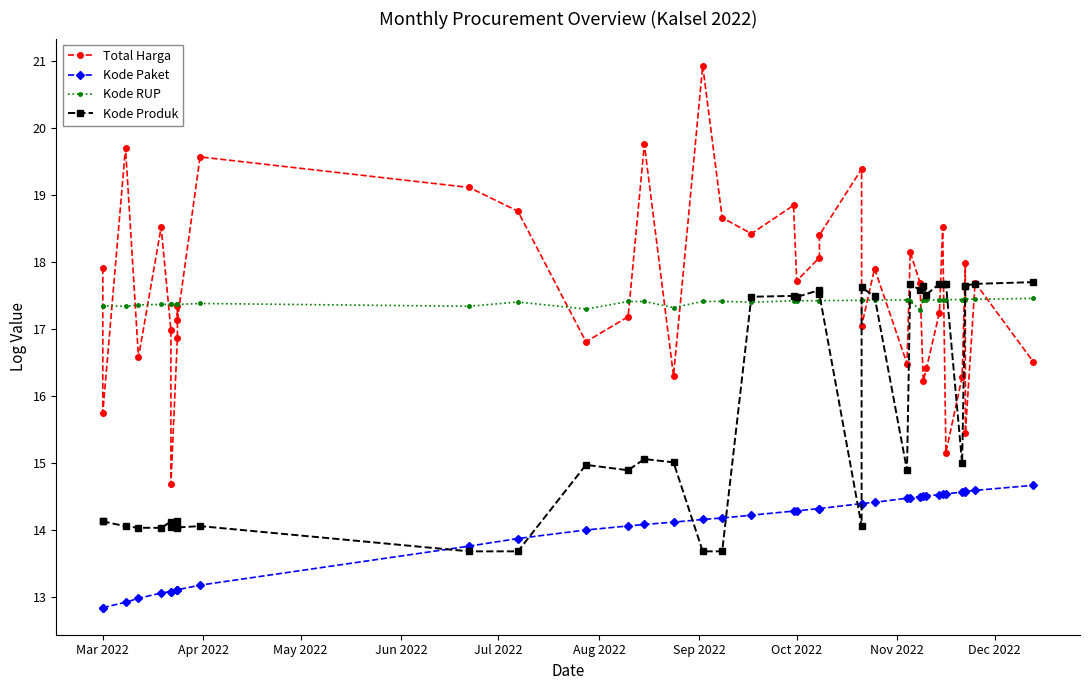

What is the value of the Kode Produk point at the 30th from the left?

17.6